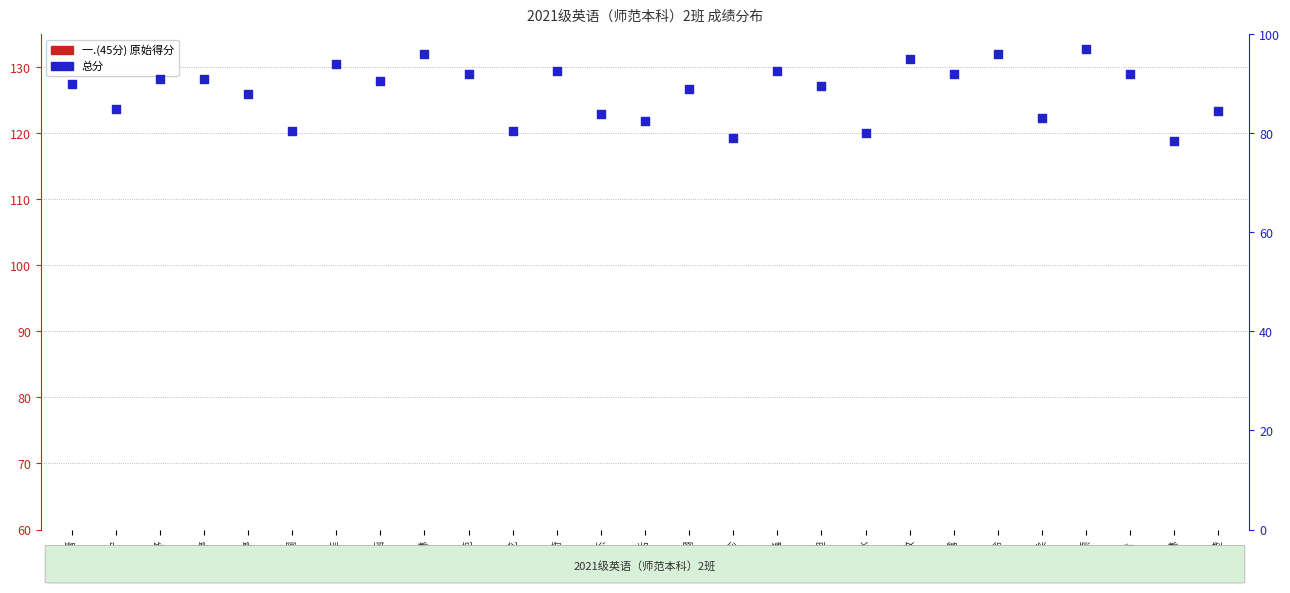

What is the total value across all series at 薛瑞龙?

119.5